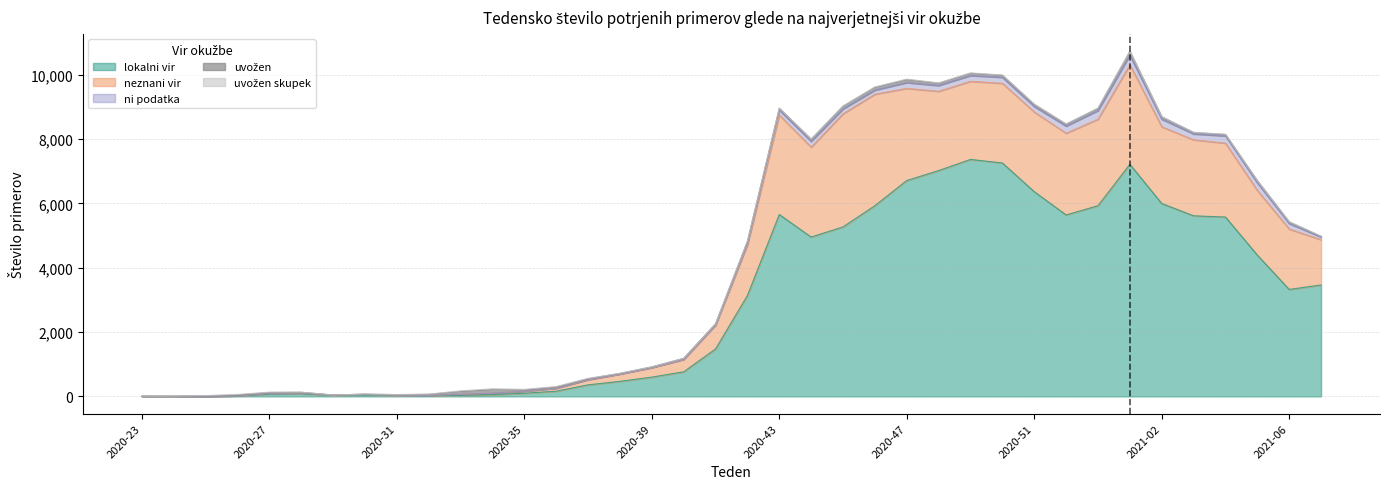

What is the average value of the uvožen series?

44